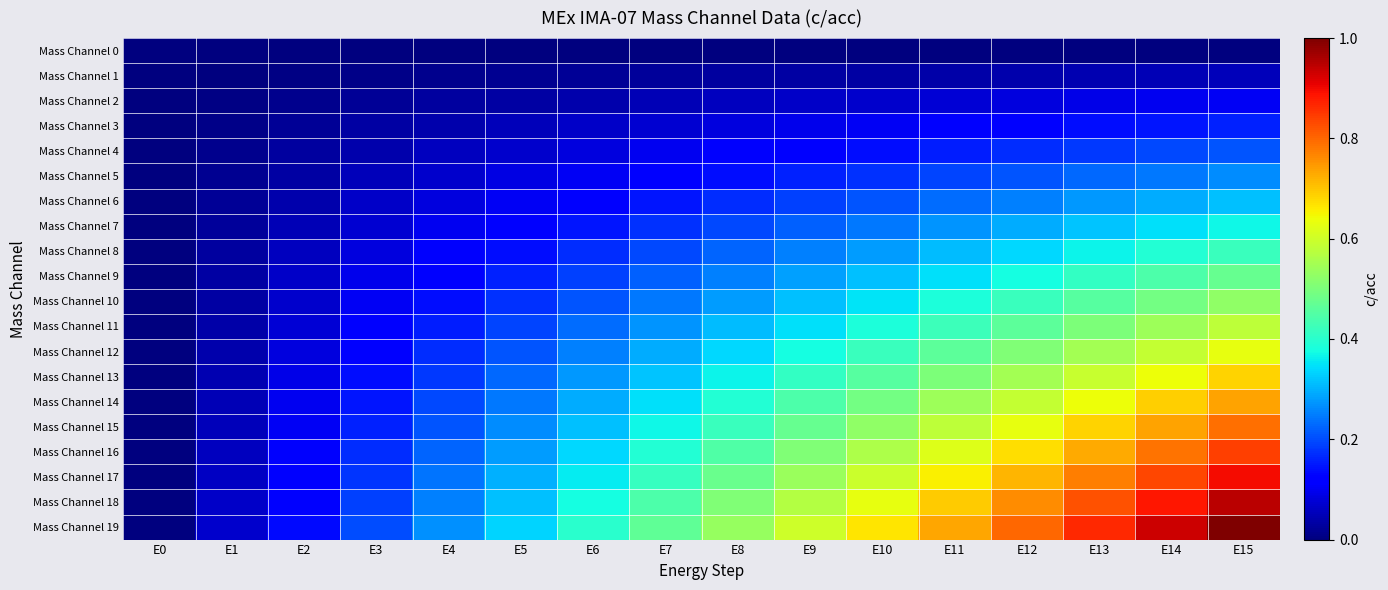

Rank the series at E12 from lowest to highest value.

Mass Channel 0, Mass Channel 1, Mass Channel 2, Mass Channel 3, Mass Channel 4, Mass Channel 5, Mass Channel 6, Mass Channel 7, Mass Channel 8, Mass Channel 9, Mass Channel 10, Mass Channel 11, Mass Channel 12, Mass Channel 13, Mass Channel 14, Mass Channel 15, Mass Channel 16, Mass Channel 17, Mass Channel 18, Mass Channel 19